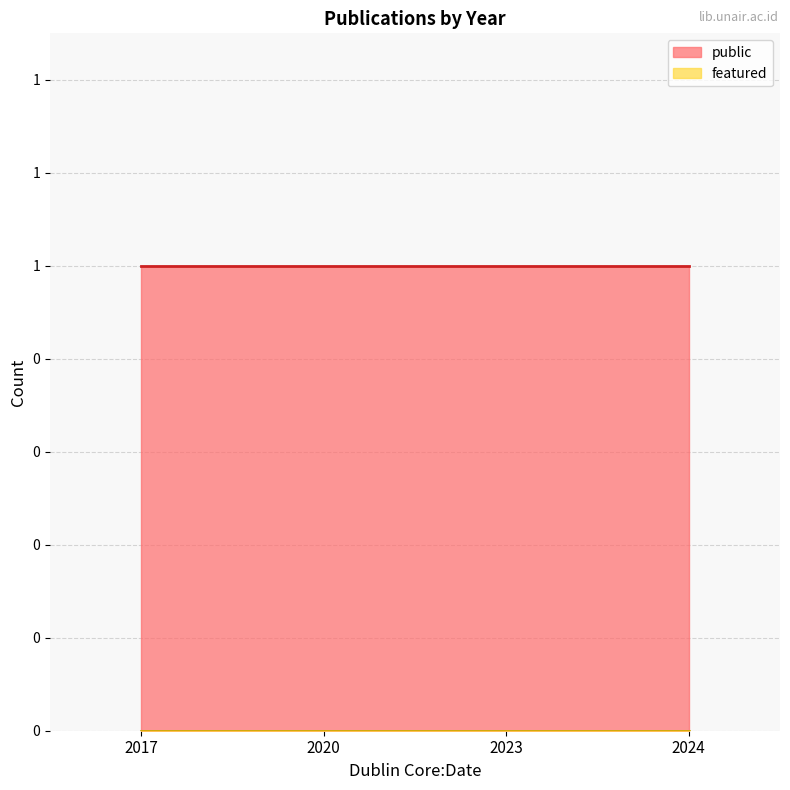

What is the spread (max minus min) of values at 2023?

1